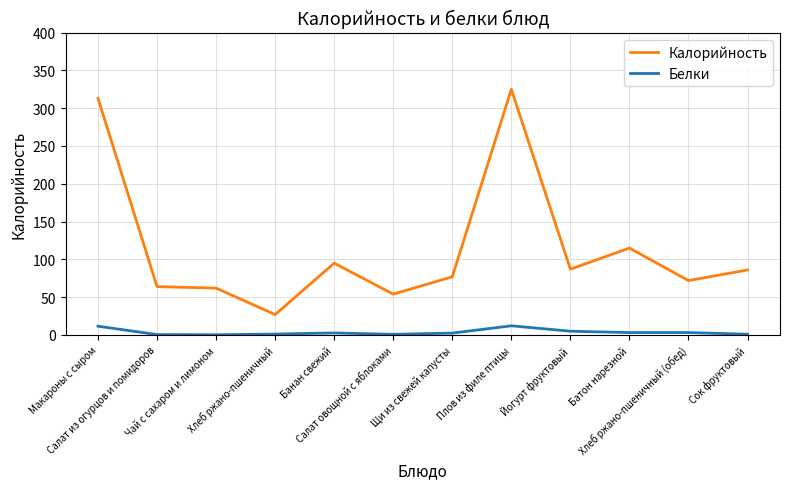

True or false: Белки and Калорийность cross at least once.

False